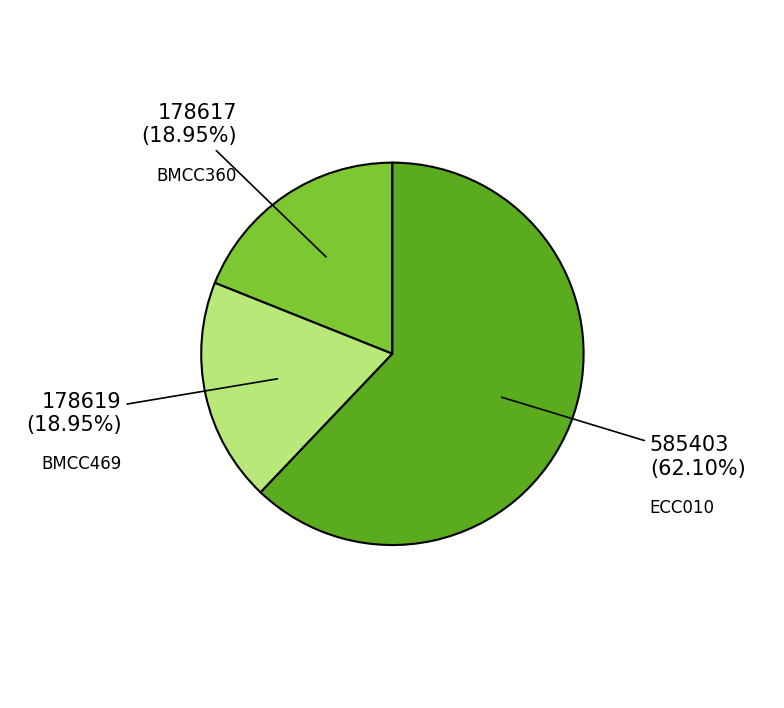

To the nearest percent, what is the average slice percentage?

33%